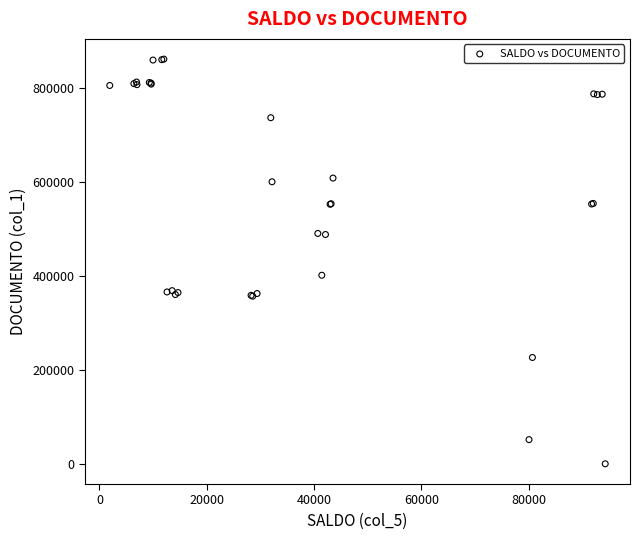

What Y value in the scatter plot is closest to 430196?

400901